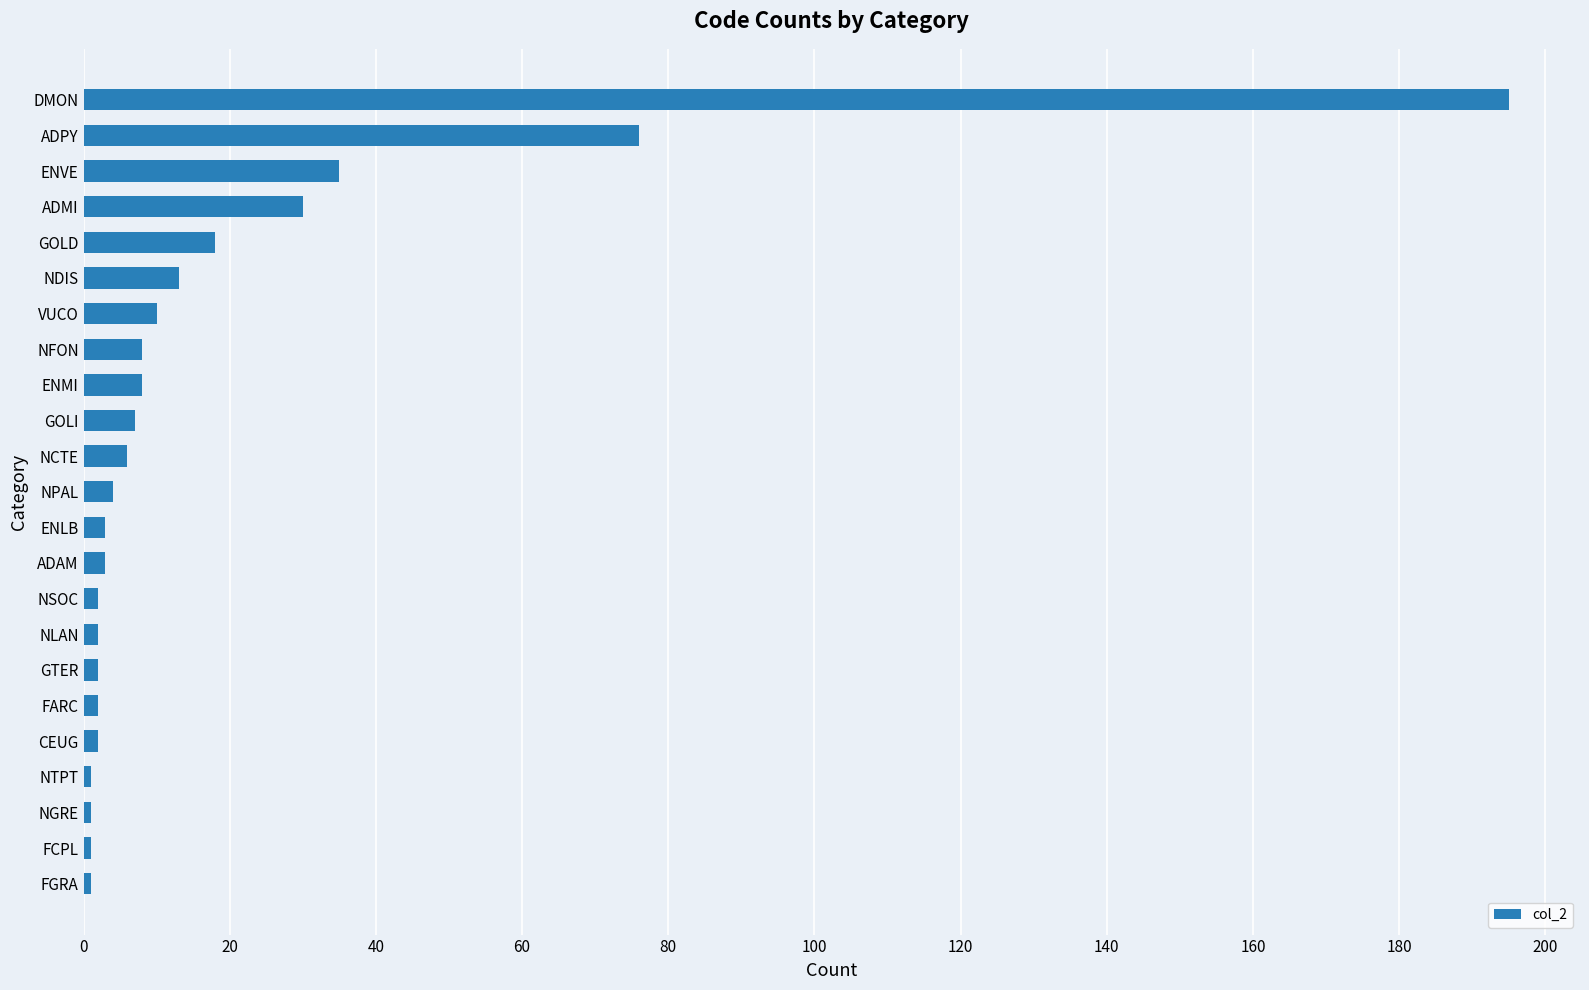

Reading bottom to top, transcribe all the data shown in this chart.

FGRA=1	FCPL=1	NGRE=1	NTPT=1	CEUG=2	FARC=2	GTER=2	NLAN=2	NSOC=2	ADAM=3	ENLB=3	NPAL=4	NCTE=6	GOLI=7	ENMI=8	NFON=8	VUCO=10	NDIS=13	GOLD=18	ADMI=30	ENVE=35	ADPY=76	DMON=195